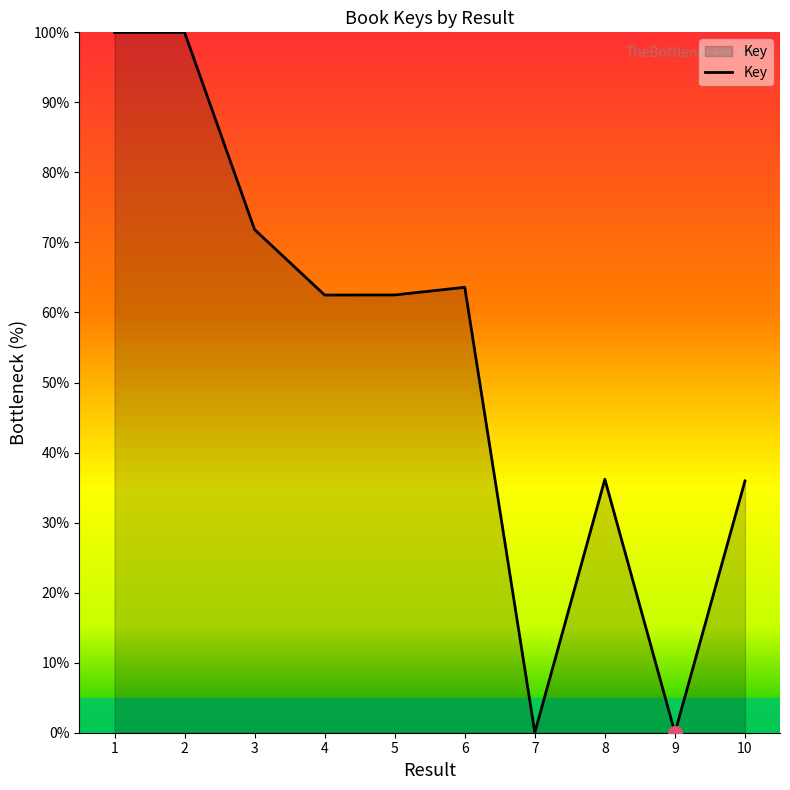

What is the difference between the values at 8 and 7?

36.2